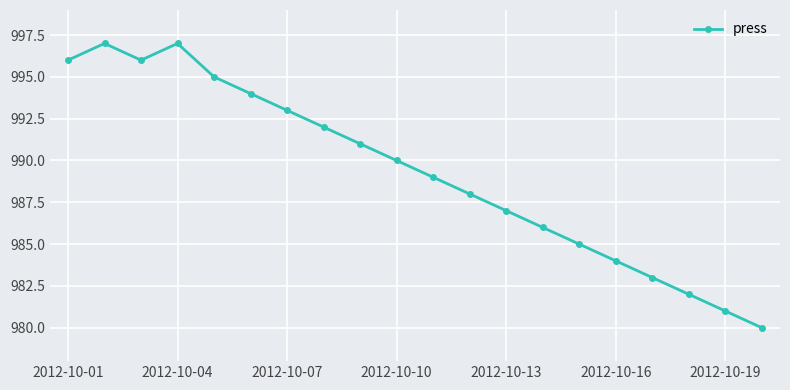

What is the value of the 3rd point from the left?

996